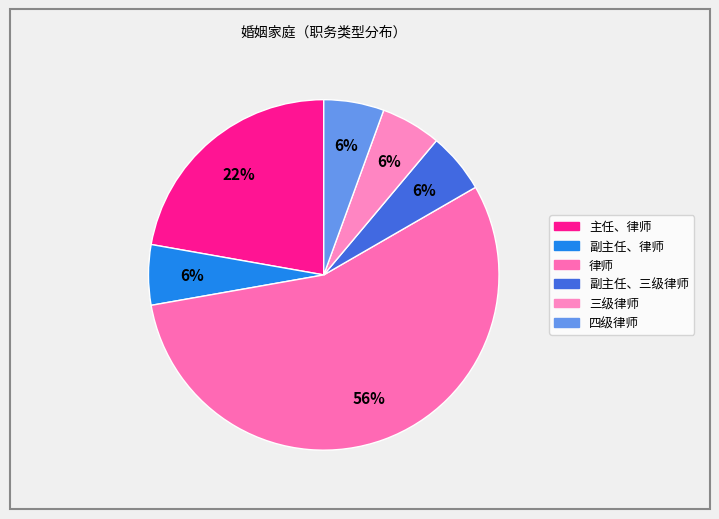

What portion of the pie excludes 副主任、三级律师?

94.4%